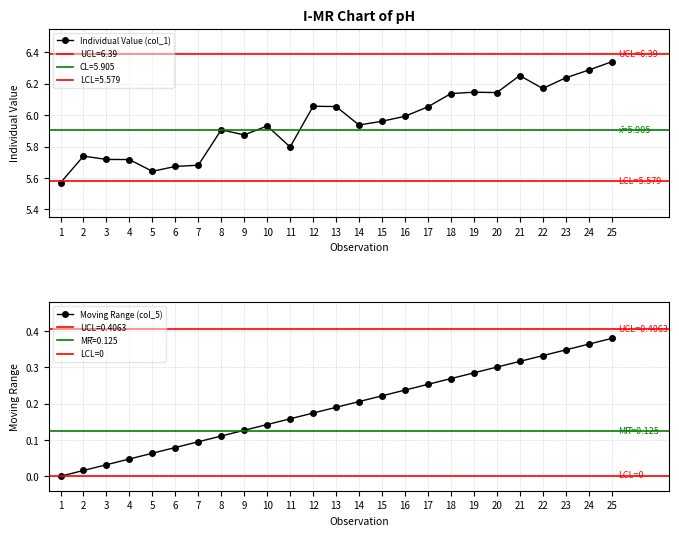

List the labels in order of value, smallest first.

1, 2, 3, 4, 5, 6, 7, 8, 9, 10, 11, 12, 13, 14, 15, 16, 17, 18, 19, 20, 21, 22, 23, 24, 25